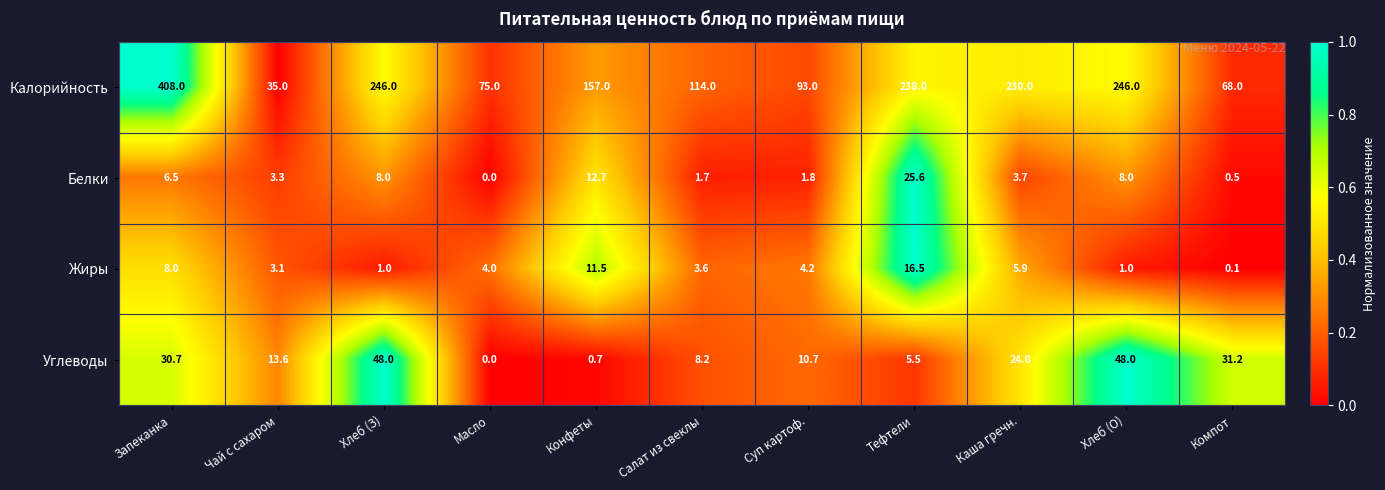

Read the Калорийность value at Масло.

75.0